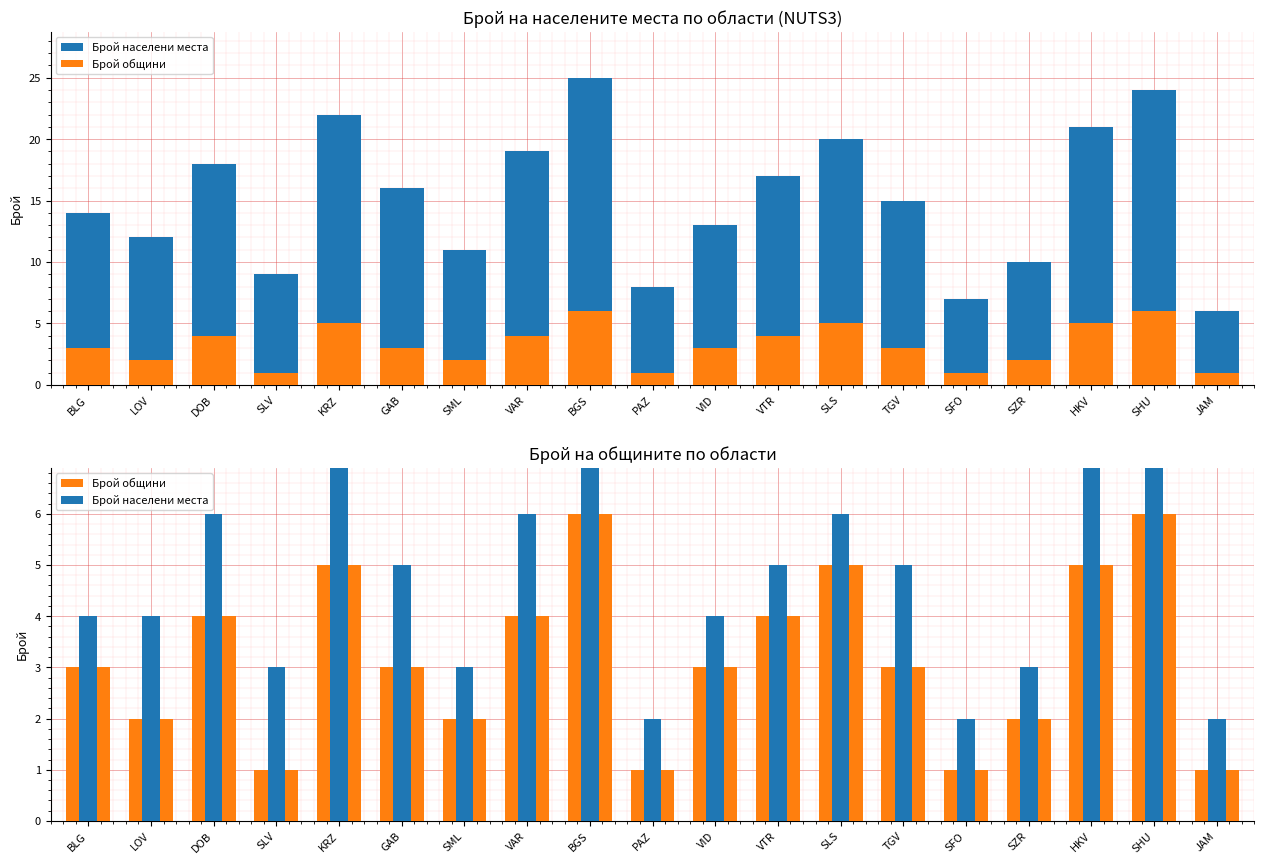

The Брой общини series shows 0 at PAZ. True or false?

False